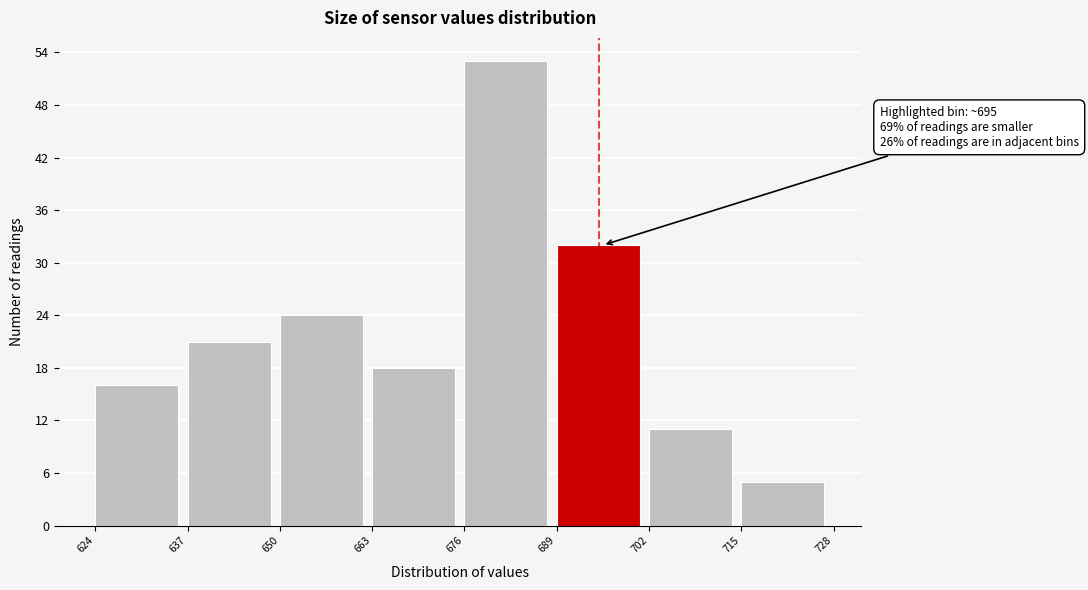

Which range on the x-axis has the tallest bar?

676 to 689